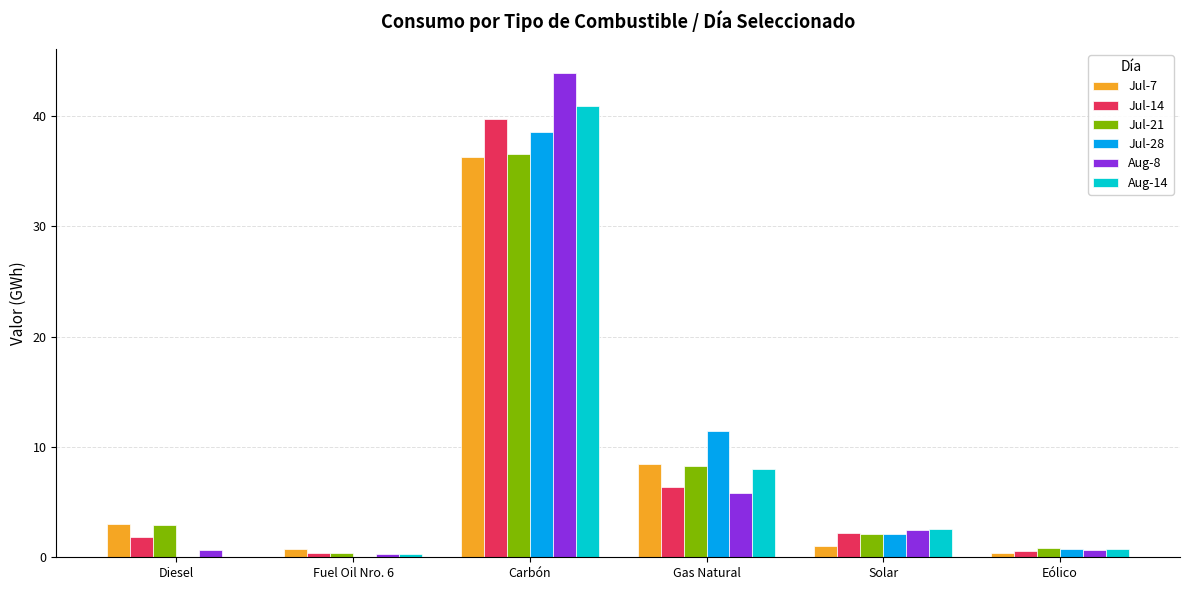

Between Carbón and Solar, which series saw the biggest shift?

Aug-8